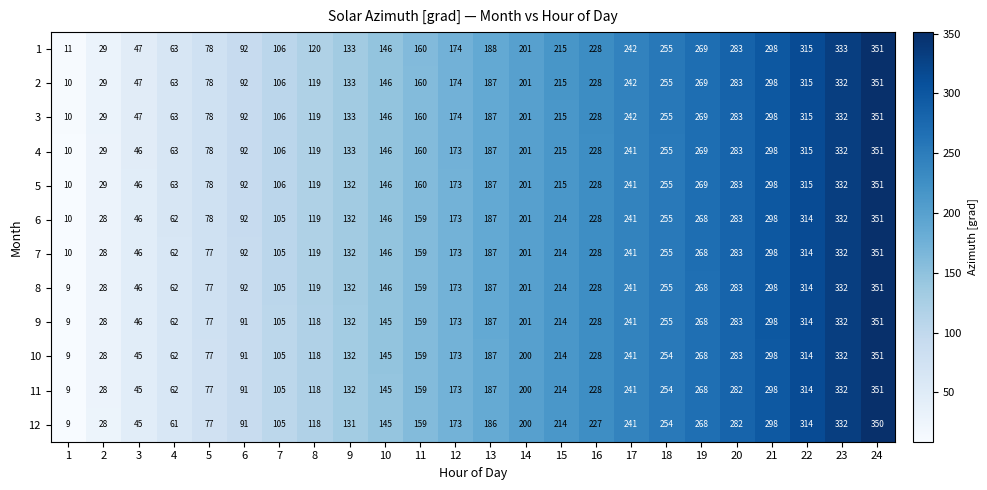

Which series changed the most between 14 and 20?

10